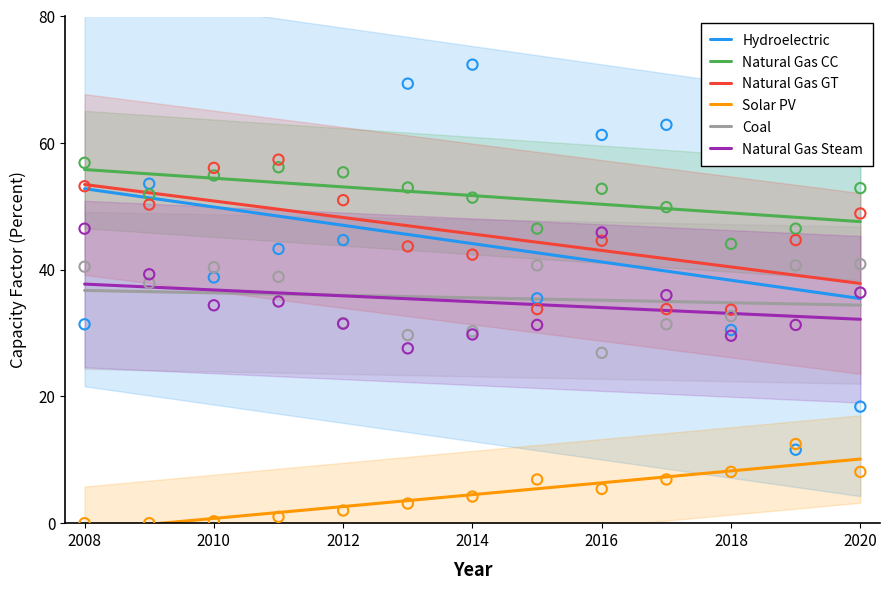

Which series reaches the minimum Y coordinate?

Solar PV